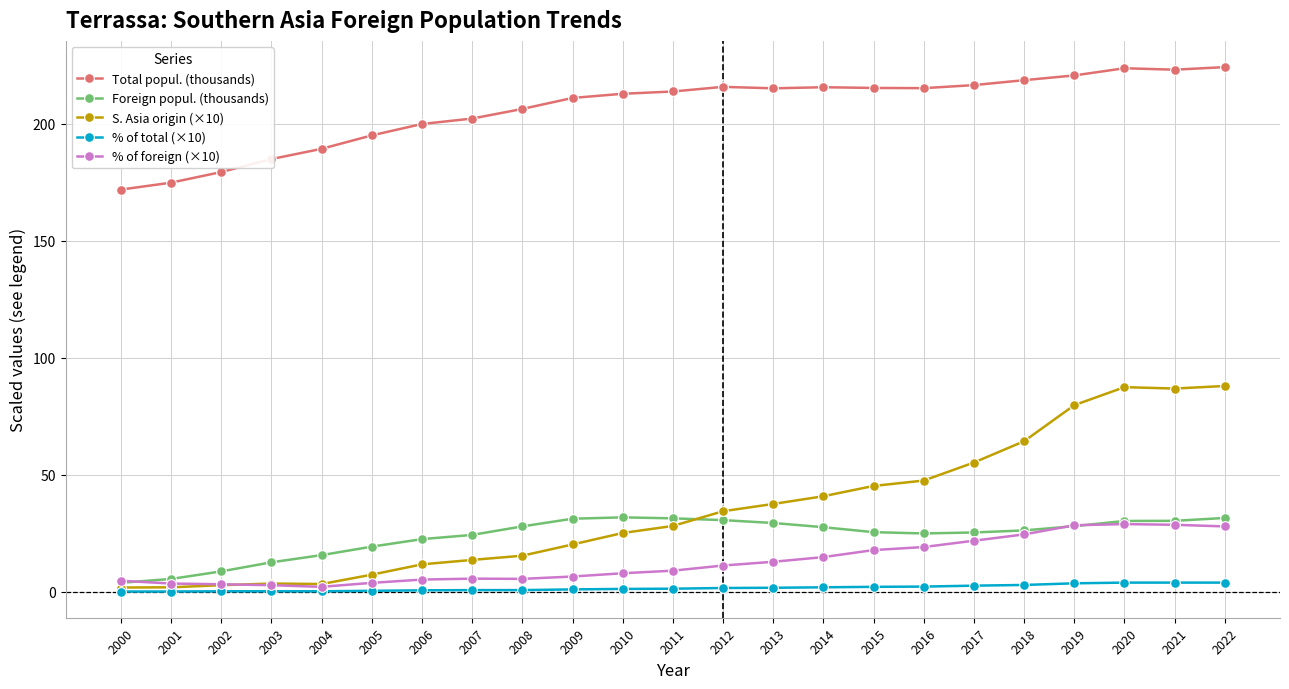

What is the total value across all series at 2011?

283.5